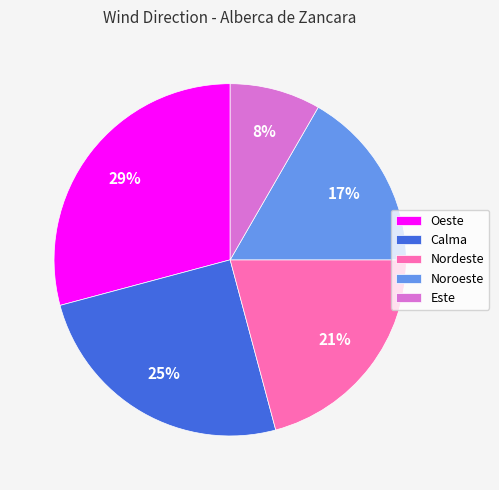

Which slice is the largest?

Oeste